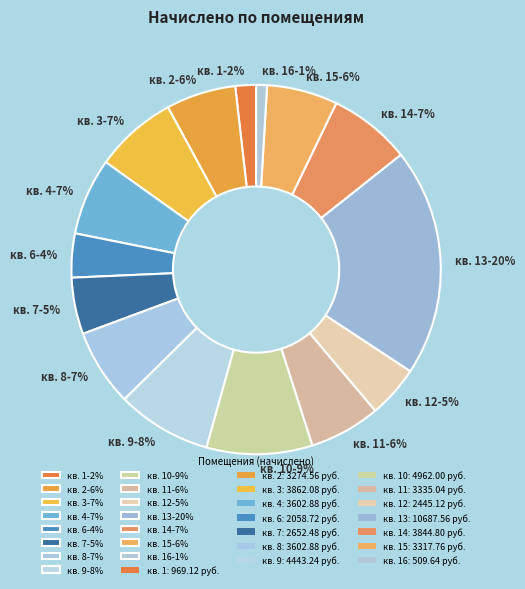

To the nearest percent, what is the difference between the largest and smallest slice percentages?

19%